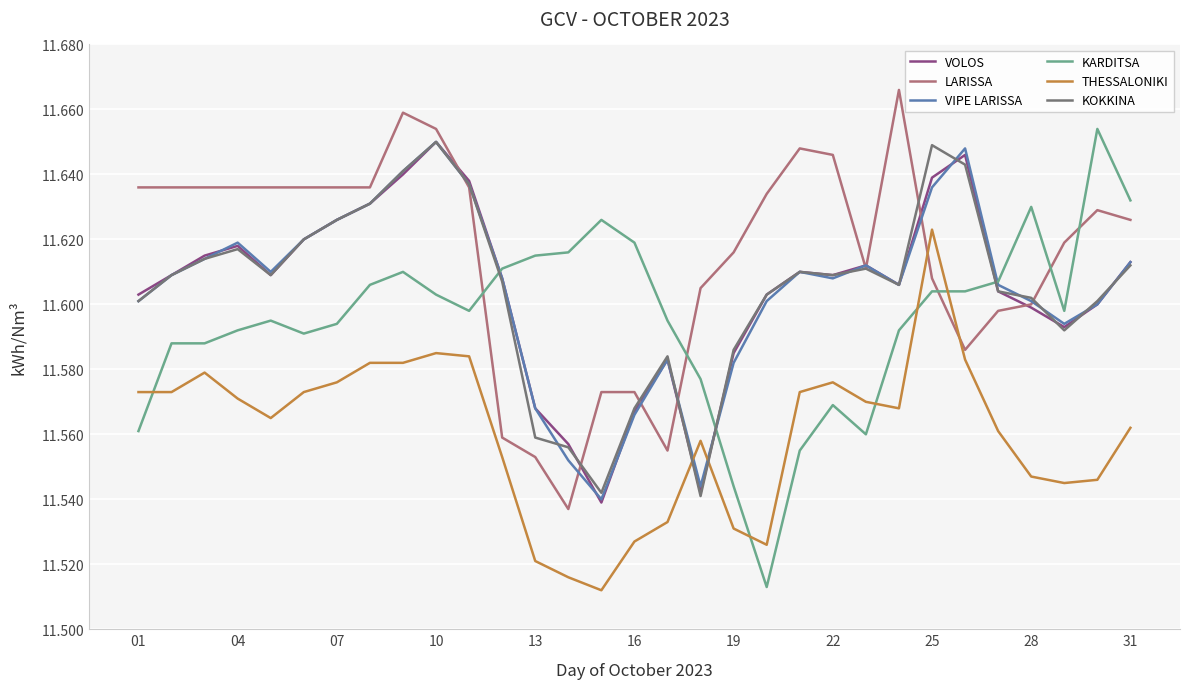

How many intersections are there between VOLOS and THESSALONIKI?

2